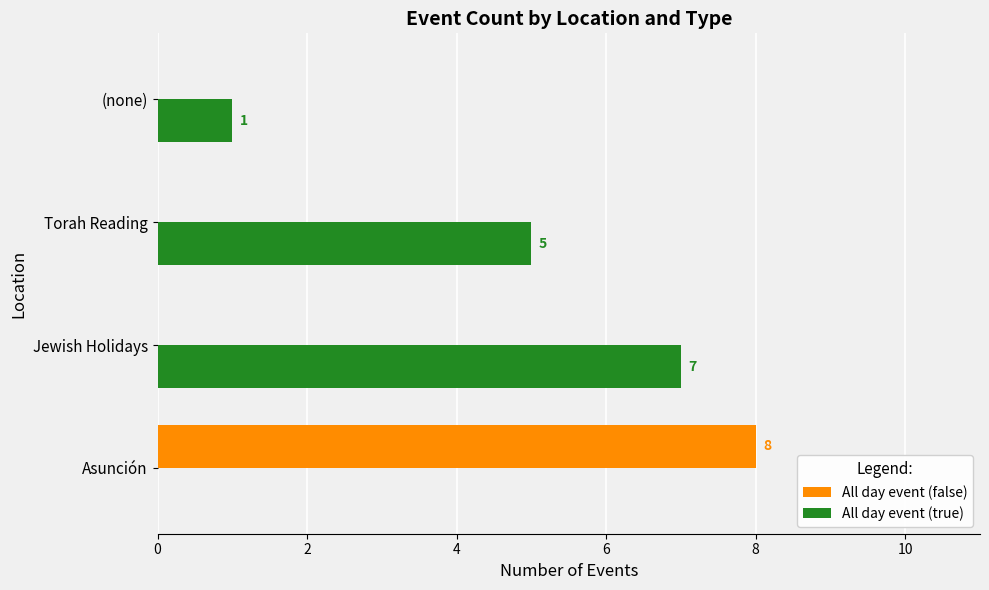

How many All day event (false) values are between 0 and 8?

4